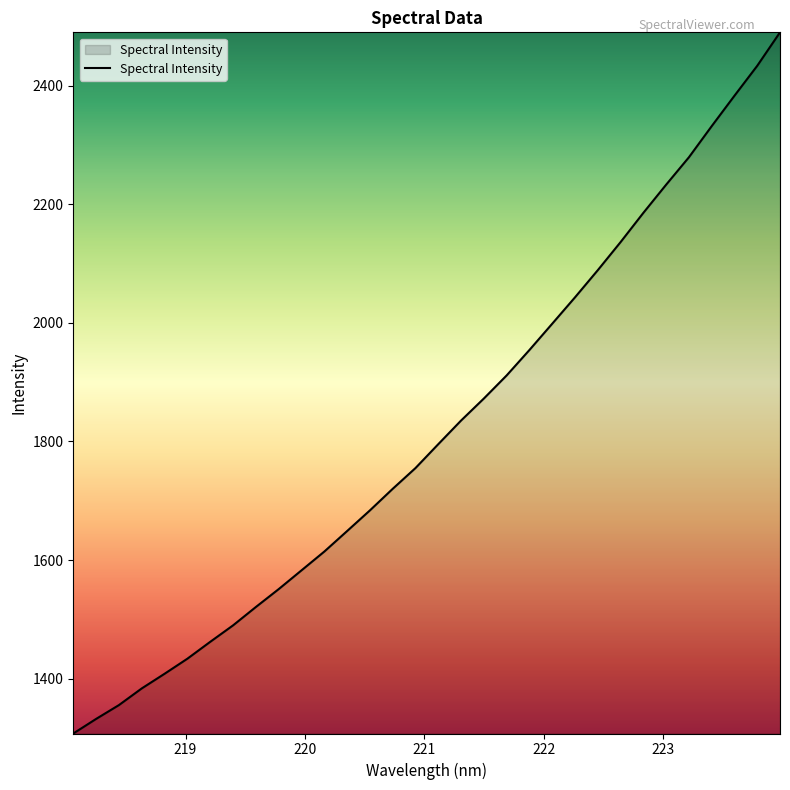

How many distinct data groups are displayed?

1